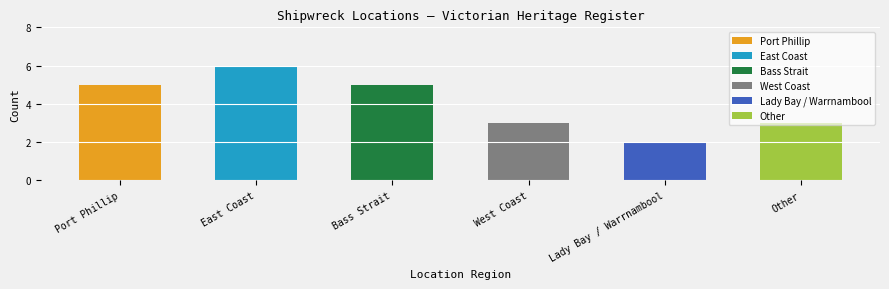

Does the chart contain stacked bars?

No